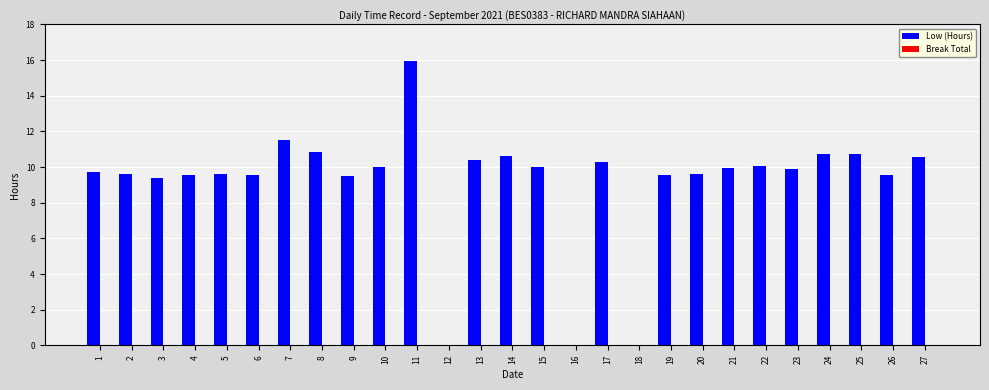

Approximately how many times larger is the value at 3 compared to 7?

0.8